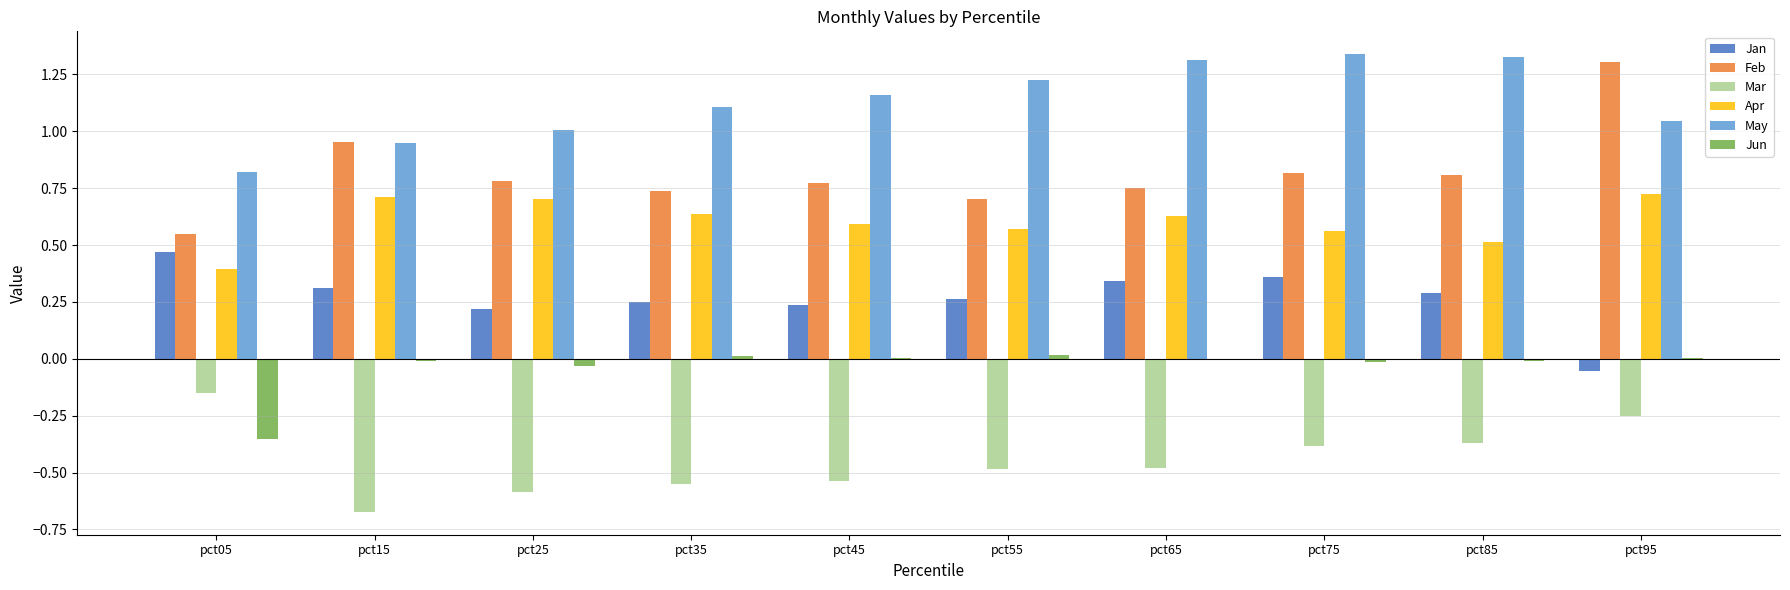

The Feb series shows 1.3 at pct95. True or false?

True